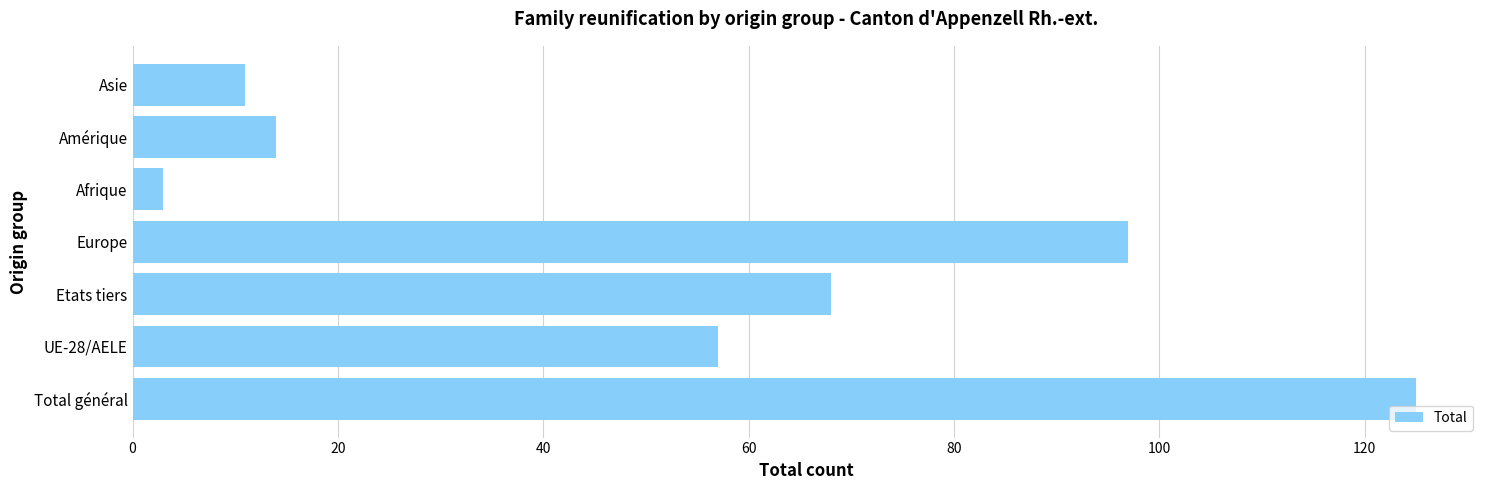

Are the bars horizontal?

Yes